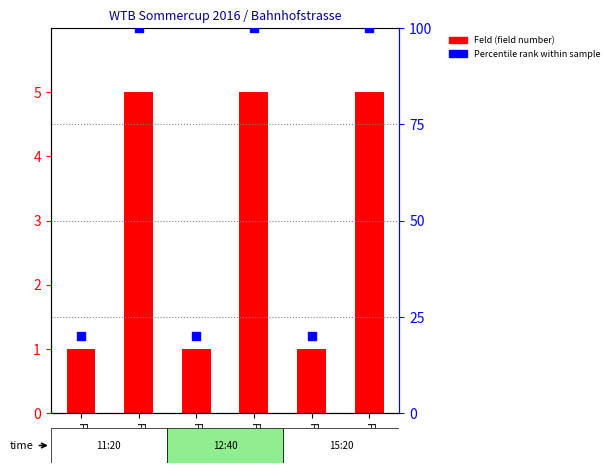

Which series reaches the minimum Y coordinate?

Feld (field number)